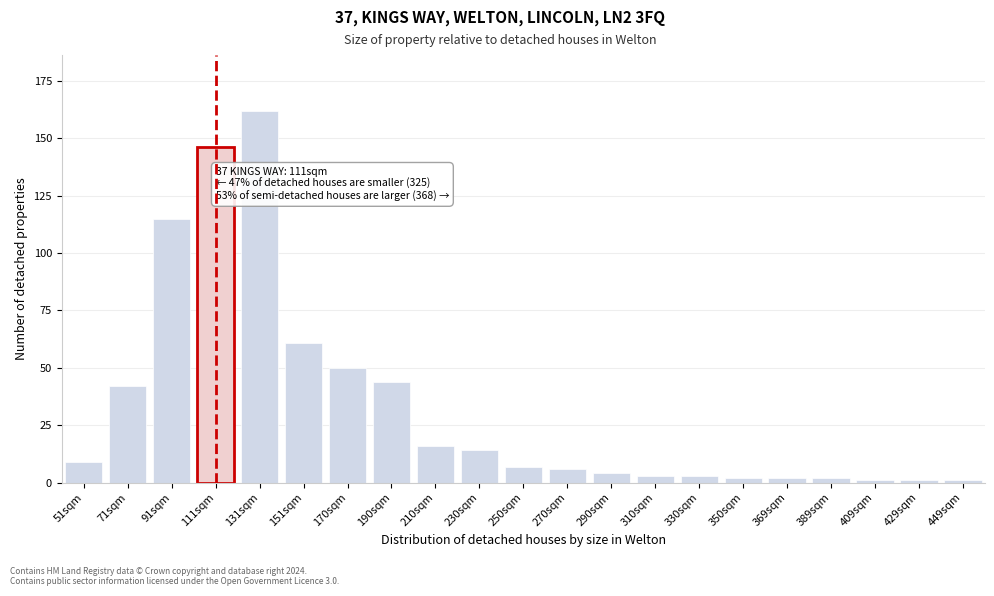

Reading left to right, list all the values displayed in this chart.

9	42	115	146	162	61	50	44	16	14	7	6	4	3	3	2	2	2	1	1	1